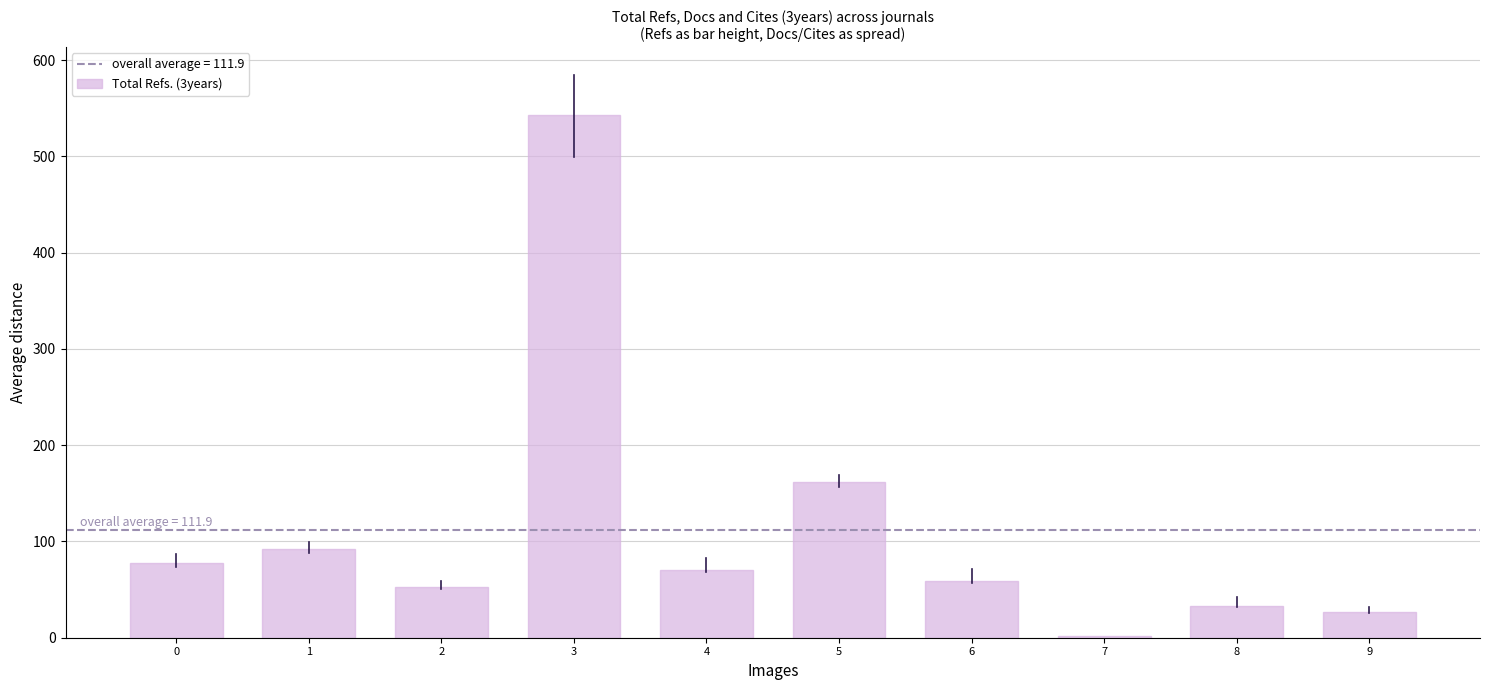

At which label is the value closest to 272?

5